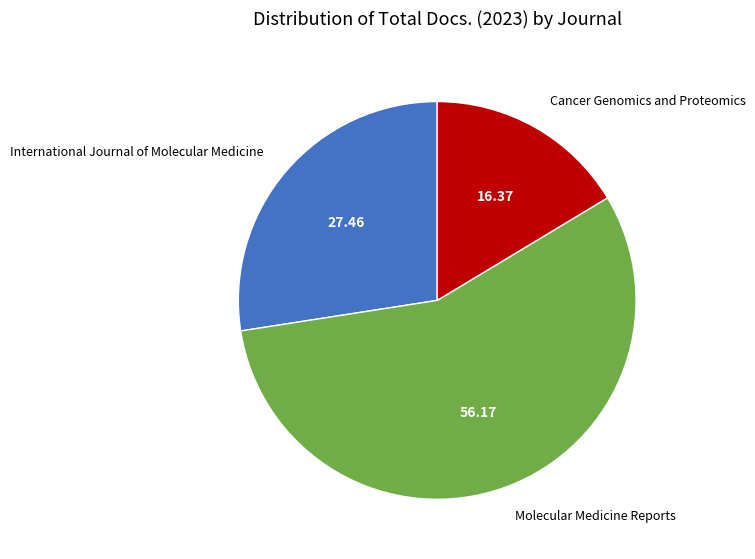

What is the largest slice in the pie chart?

Molecular Medicine Reports